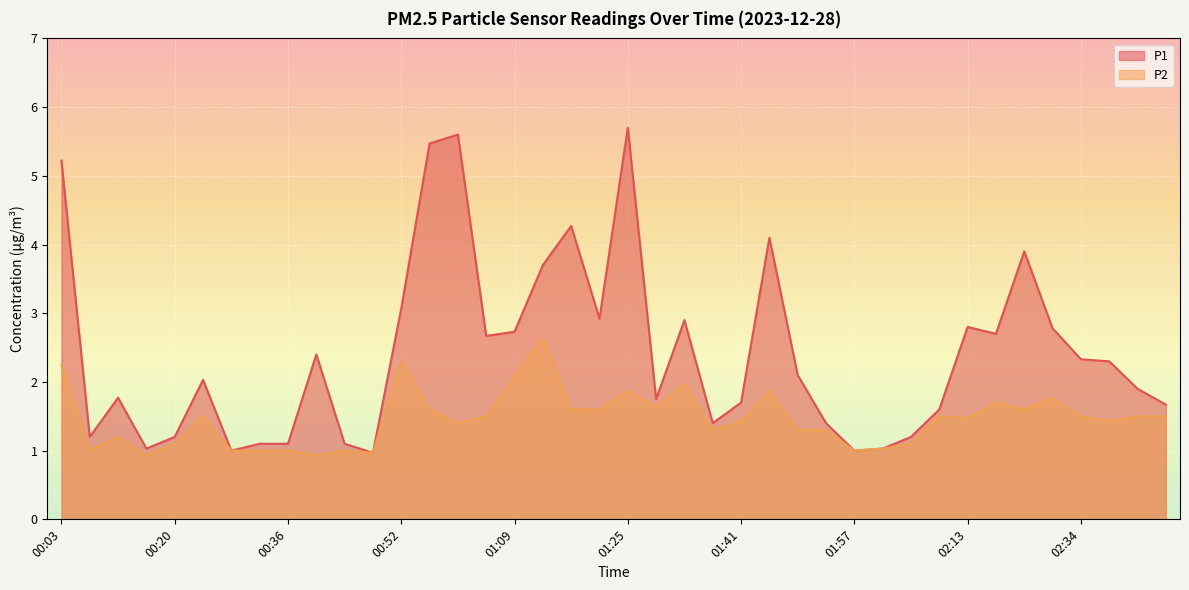

Which has a higher value, 00:56 or 02:21?

00:56